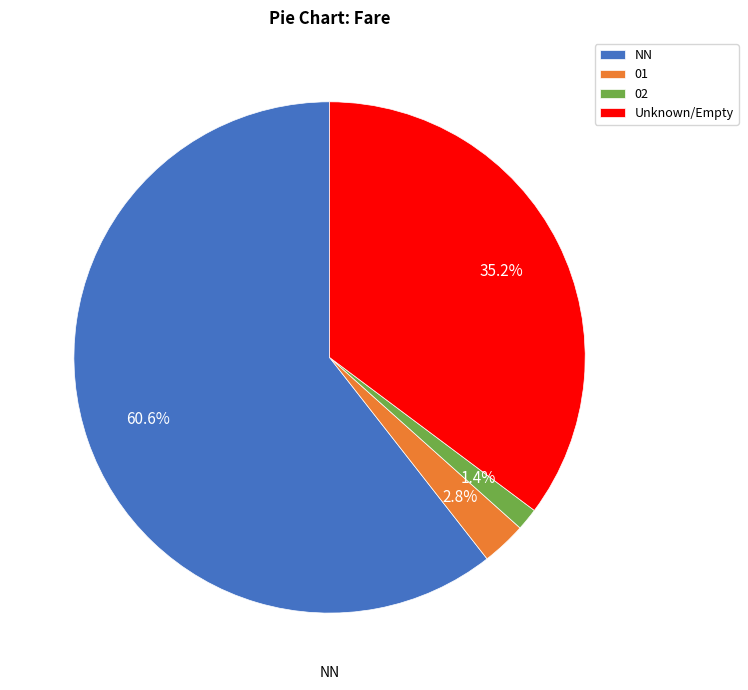

Which slice is the smallest?

02